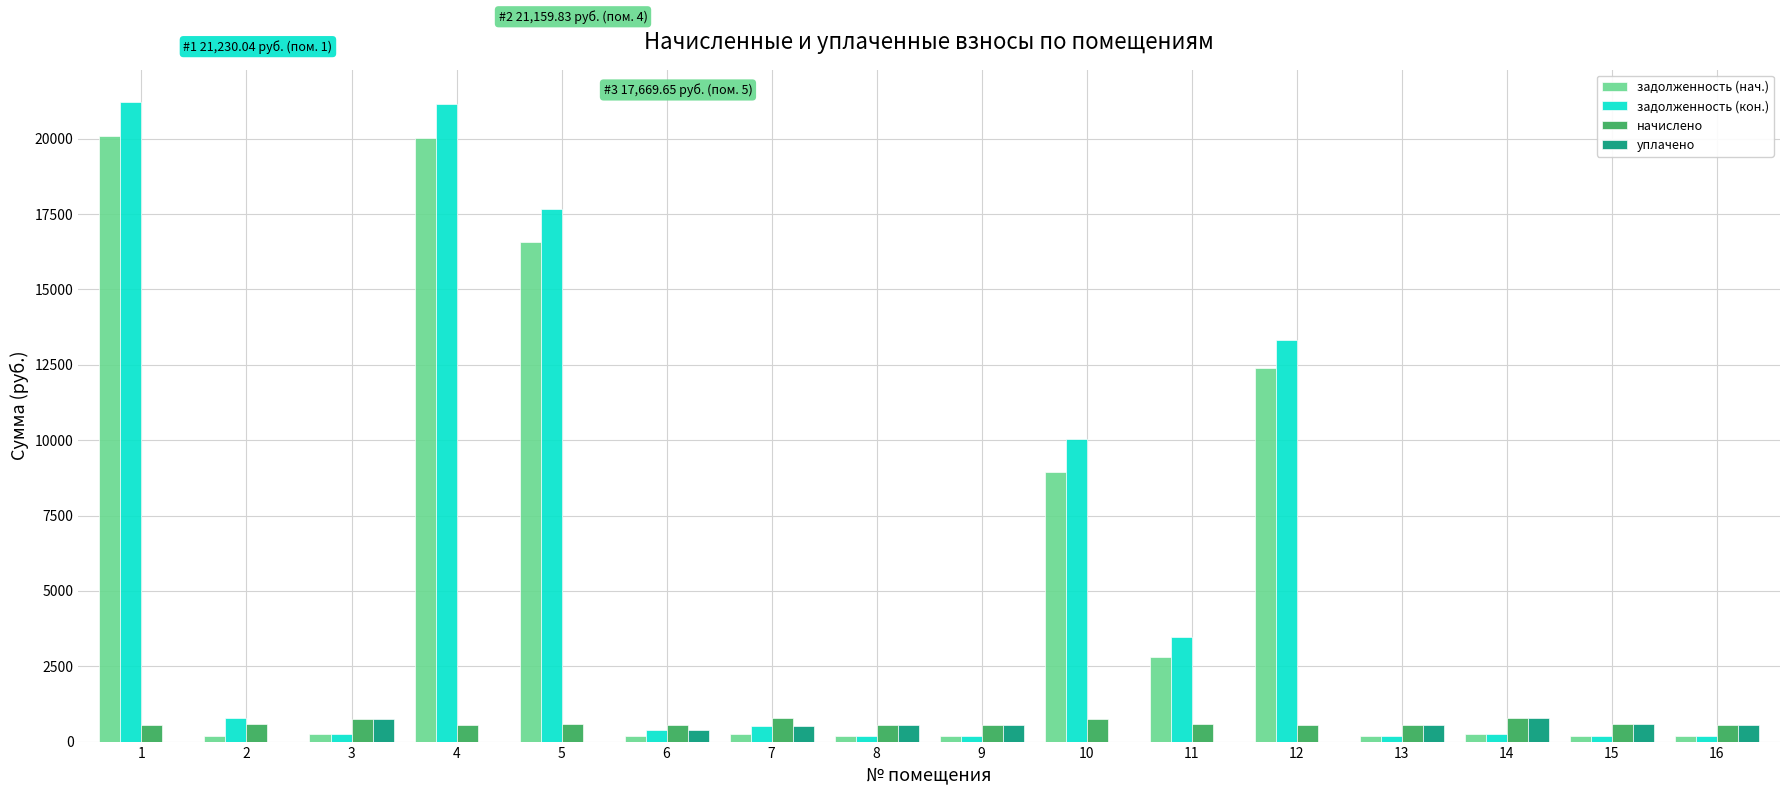

What is the total value across all series at 5?

34826.1